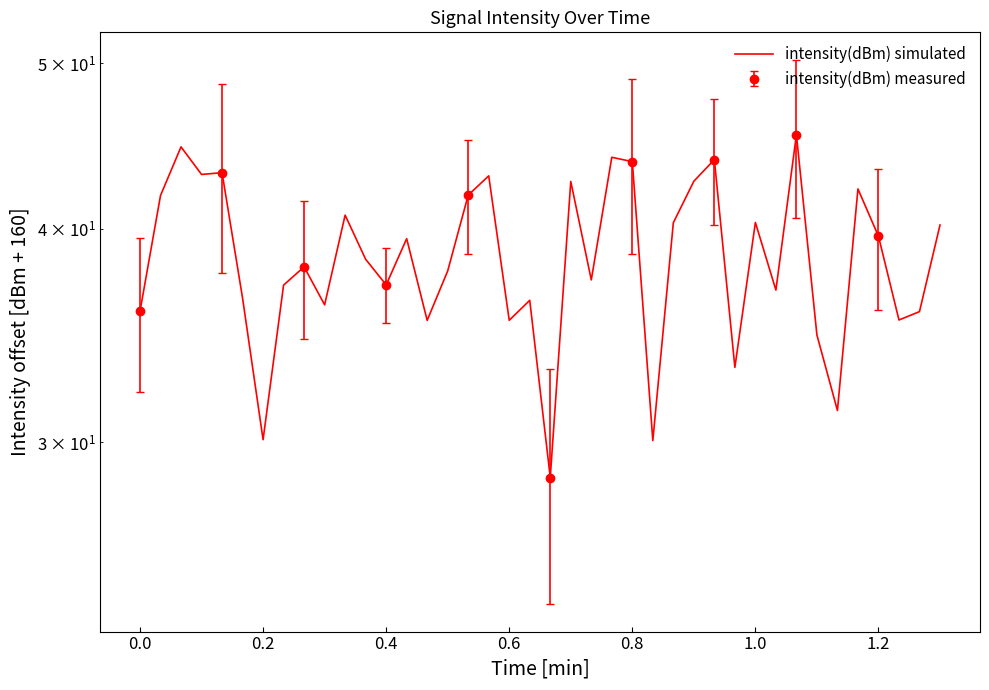

What is the value of the 33rd point from the left?

45.4